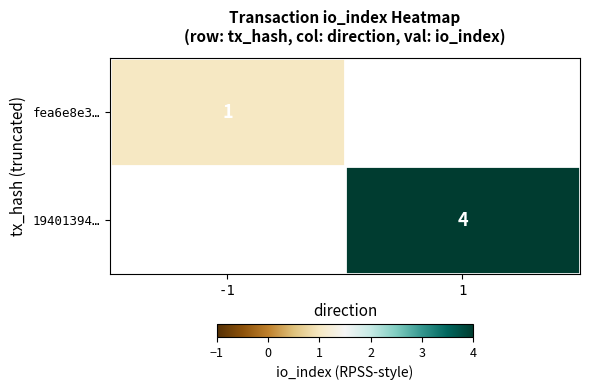

The 19401394… series shows 4 at 1. True or false?

True